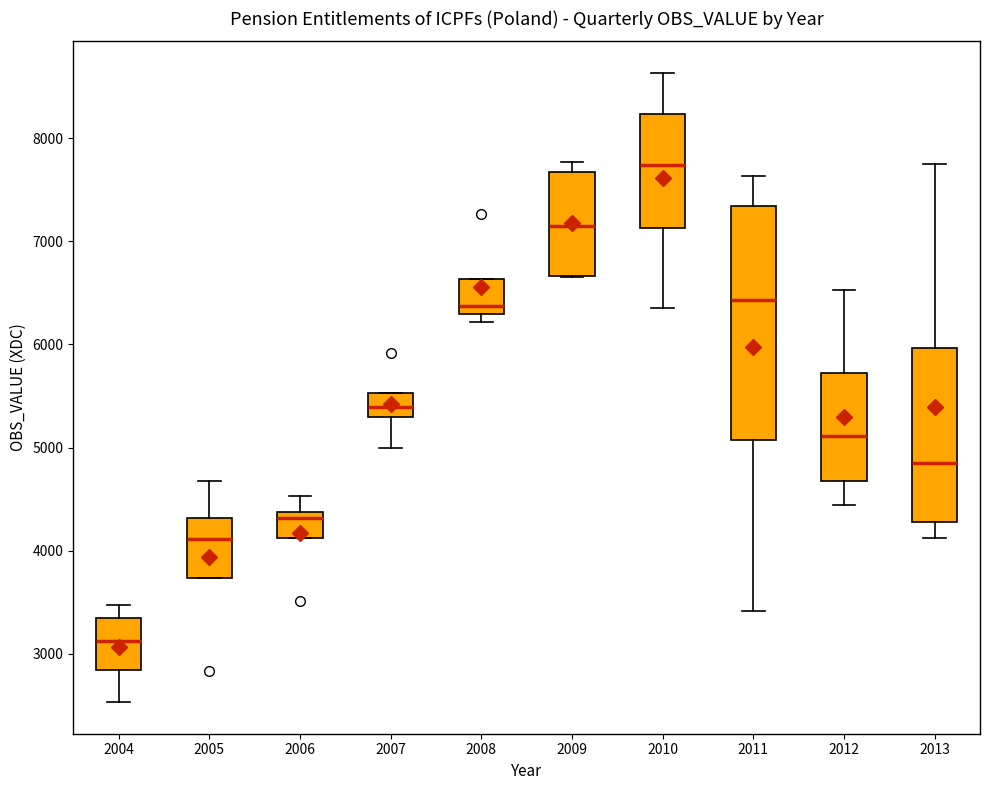

Which box's median line is the highest?

2010